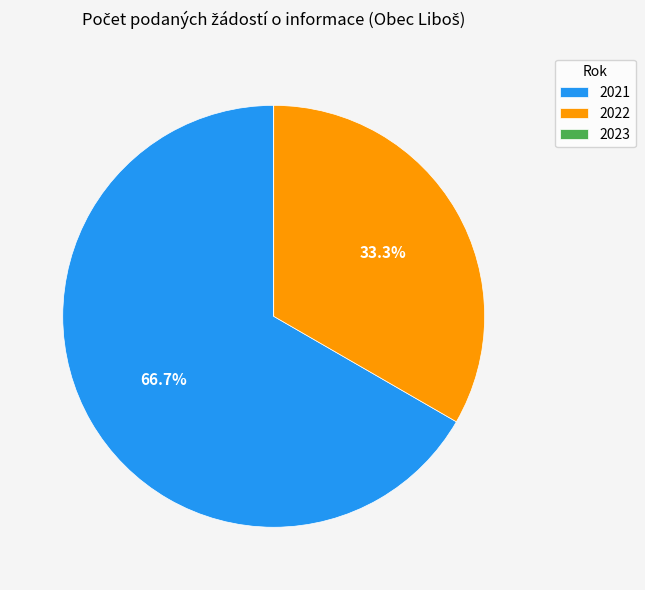

Between 2022 and 2021, which is larger?

2021